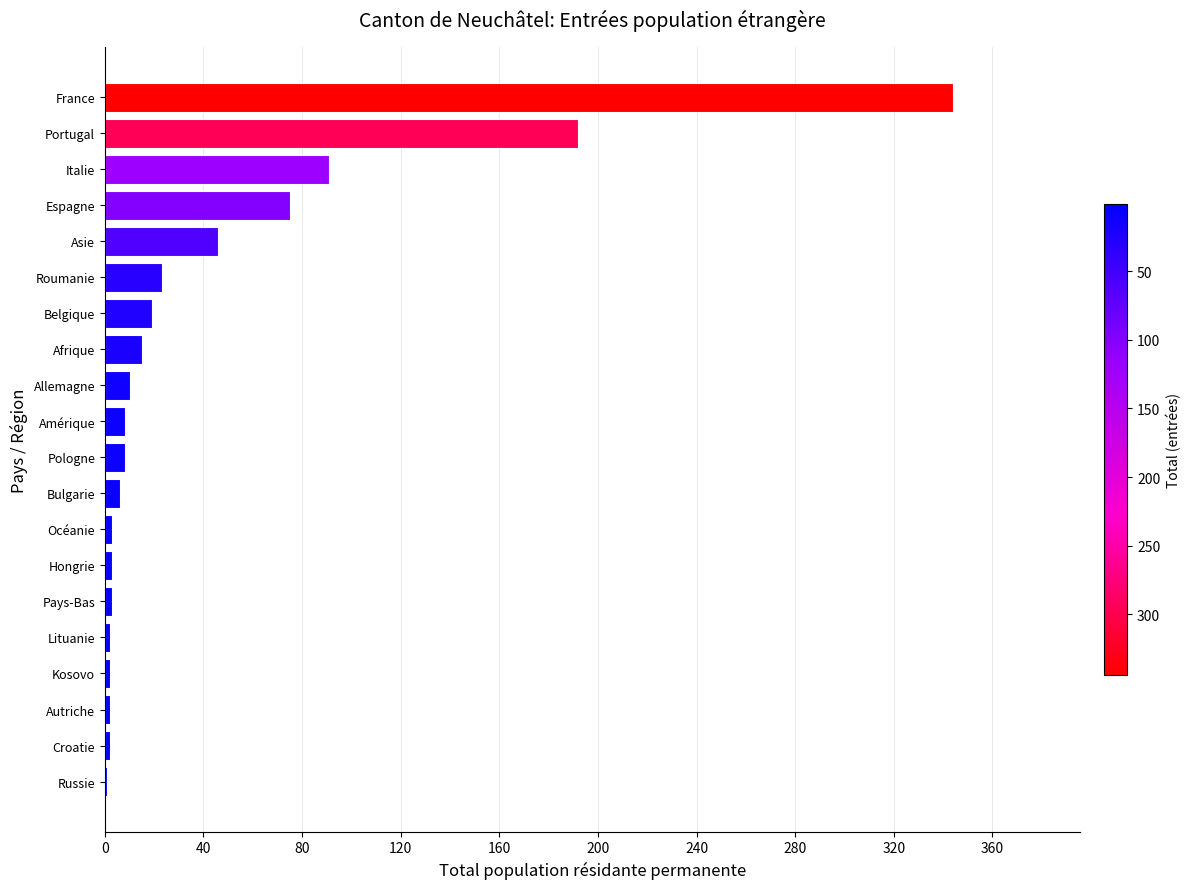

Is it true that the value at Asie is 46?

True